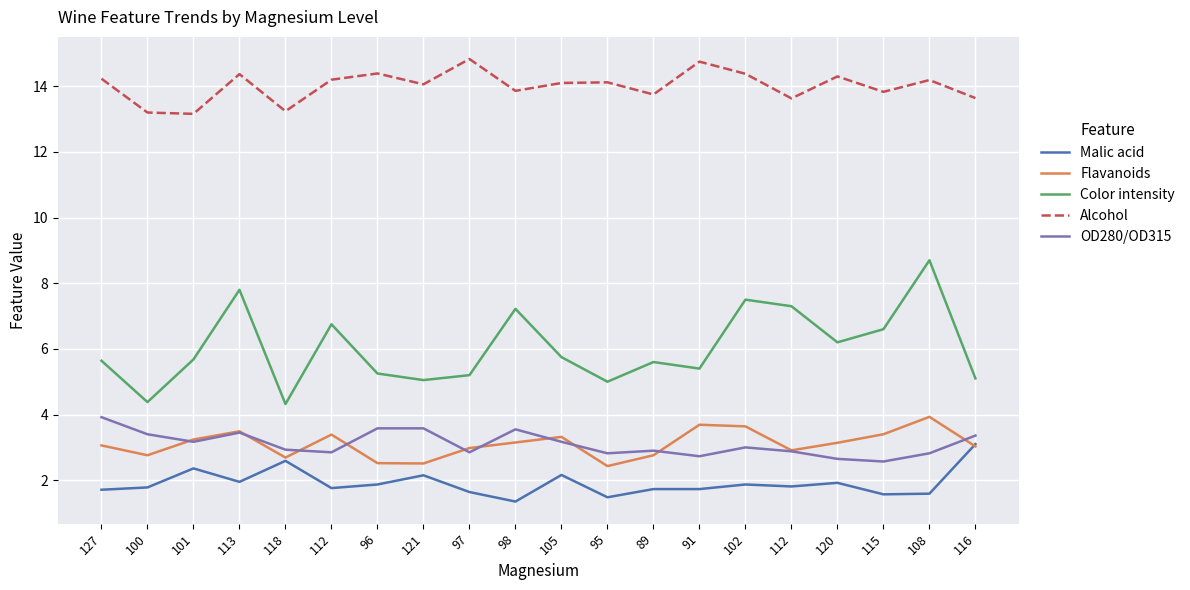

Does the chart have visible grid lines?

Yes